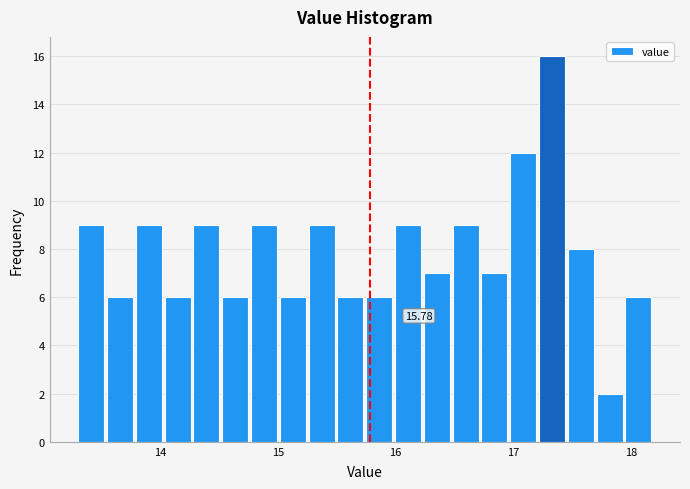

Read against the x-axis, roughly where is the centre of the tallest bar?

17.3